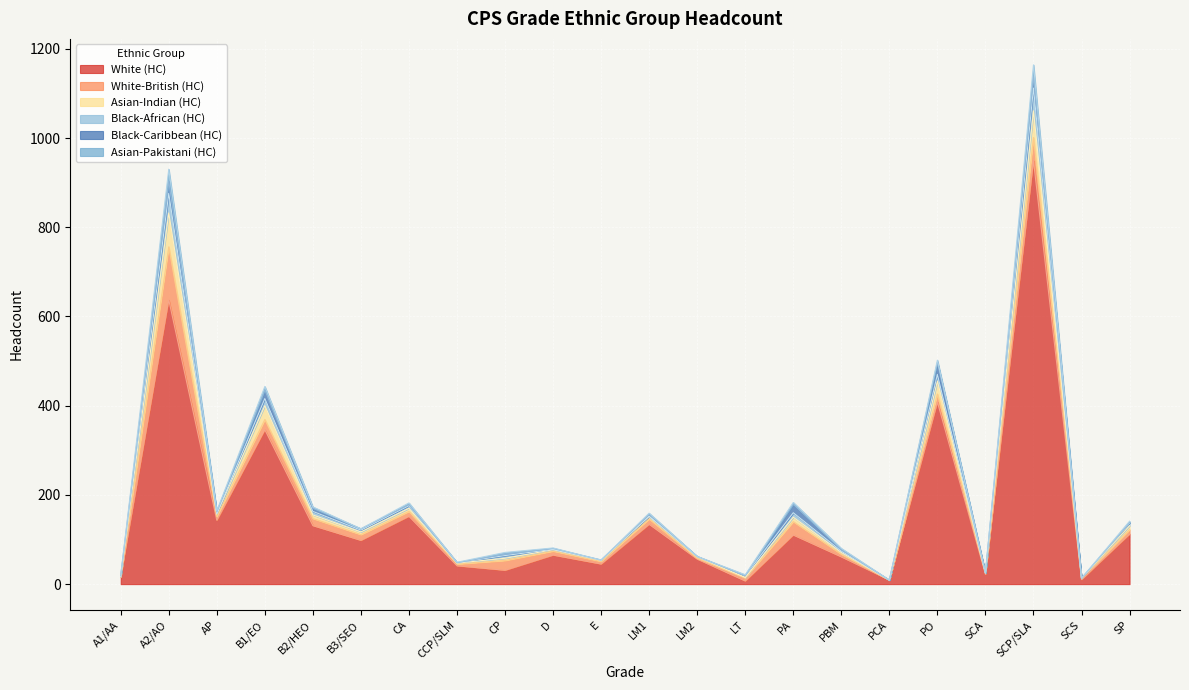

In White-British (HC), how many points are higher than both neighbors (excluding endpoints)?

7